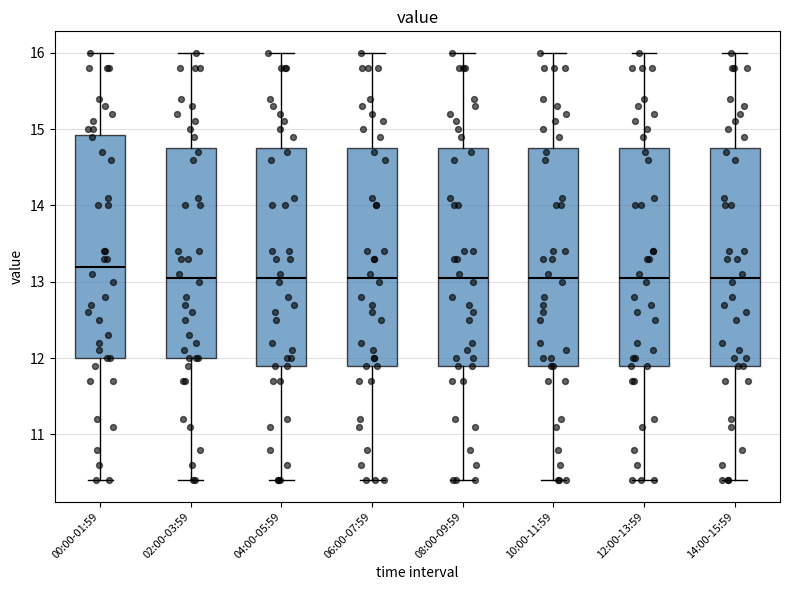

Reading left to right, transcribe this box plot: for each box, give where its median line is, the range the box spans, and where its two whiskers end, as read against the y-axis. The values are not printed on the chart, so give them approximately, as read against the axis.

00:00-01:59: median 13.2, box 12.0 to 14.9, whiskers 10.4 to 16.0
02:00-03:59: median 13.1, box 12.0 to 14.8, whiskers 10.4 to 16.0
04:00-05:59: median 13.1, box 11.9 to 14.8, whiskers 10.4 to 16.0
06:00-07:59: median 13.1, box 11.9 to 14.8, whiskers 10.4 to 16.0
08:00-09:59: median 13.1, box 11.9 to 14.8, whiskers 10.4 to 16.0
10:00-11:59: median 13.1, box 11.9 to 14.8, whiskers 10.4 to 16.0
12:00-13:59: median 13.1, box 11.9 to 14.8, whiskers 10.4 to 16.0
14:00-15:59: median 13.1, box 11.9 to 14.8, whiskers 10.4 to 16.0